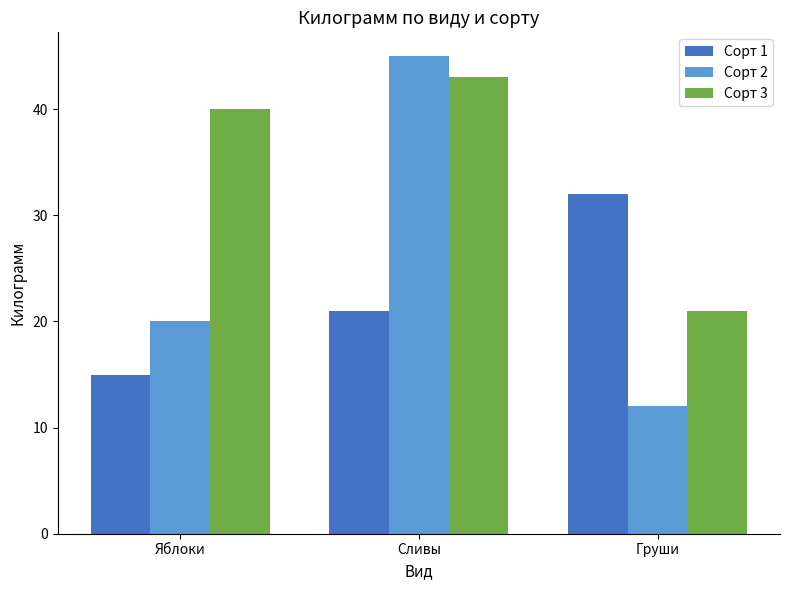

What position from the right is Груши?

1